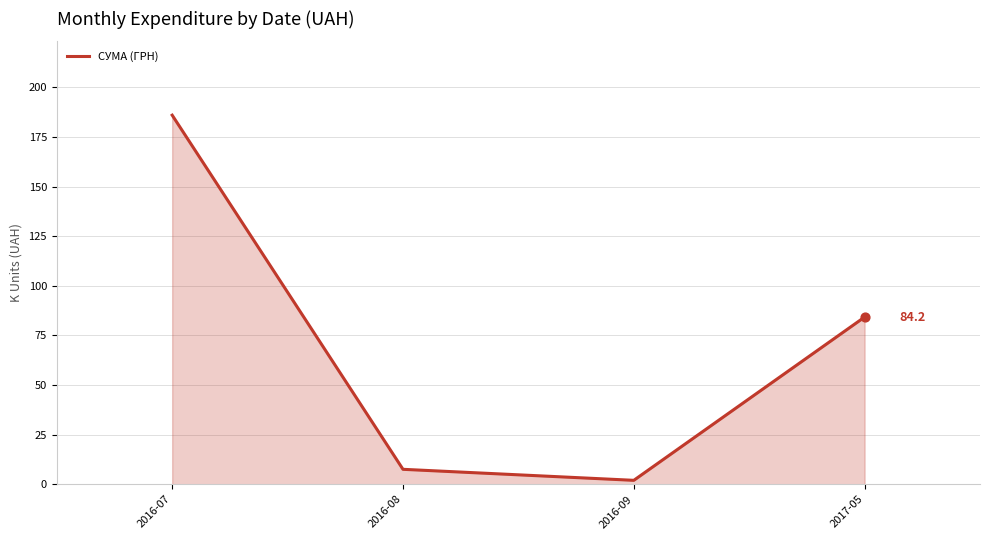

Which has a higher value, 2017-05 or 2016-07?

2016-07